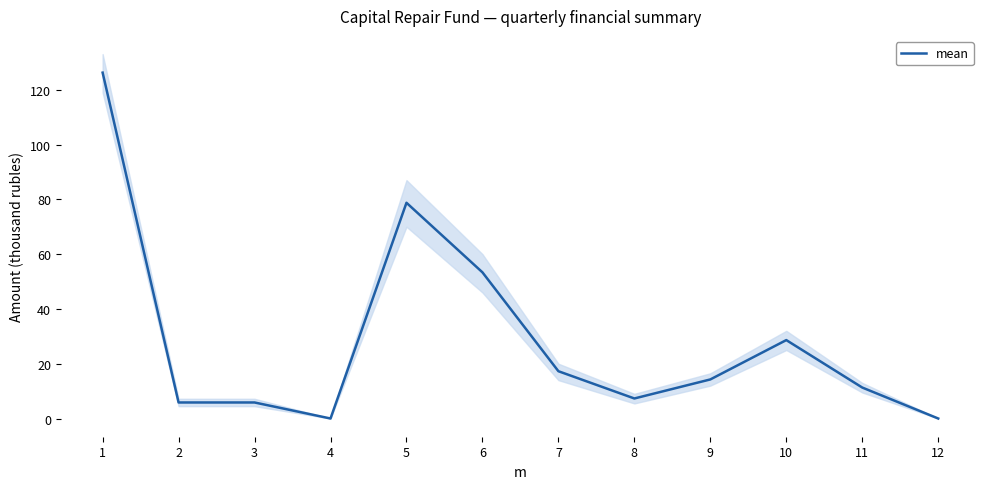

Which label corresponds to the smallest value in the chart?

4